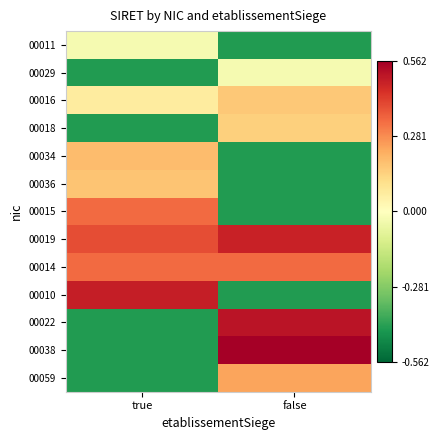

At false, list the series in order from largest to smallest.

00038, 00022, 00019, 00014, 00059, 00016, 00018, 00029, 00011, 00034, 00036, 00015, 00010